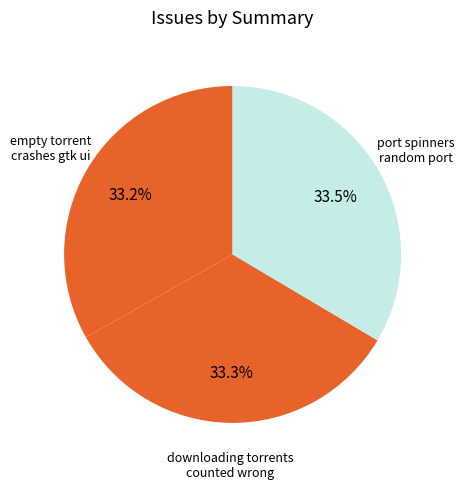

Combined, do empty torrent crashes gtk ui and port spinners random port account for over 50%?

Yes